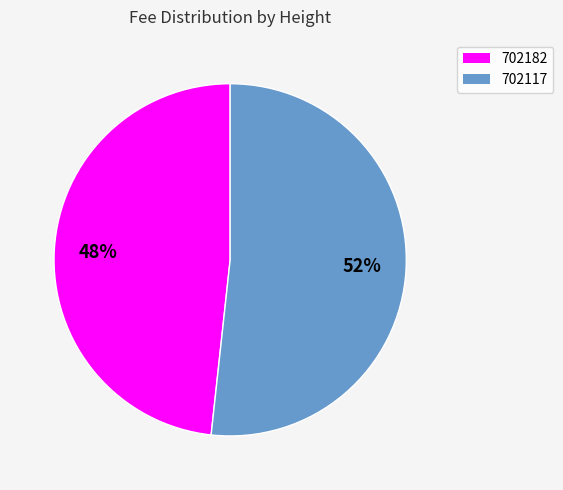

Combined, do 702117 and 702182 account for over 50%?

Yes